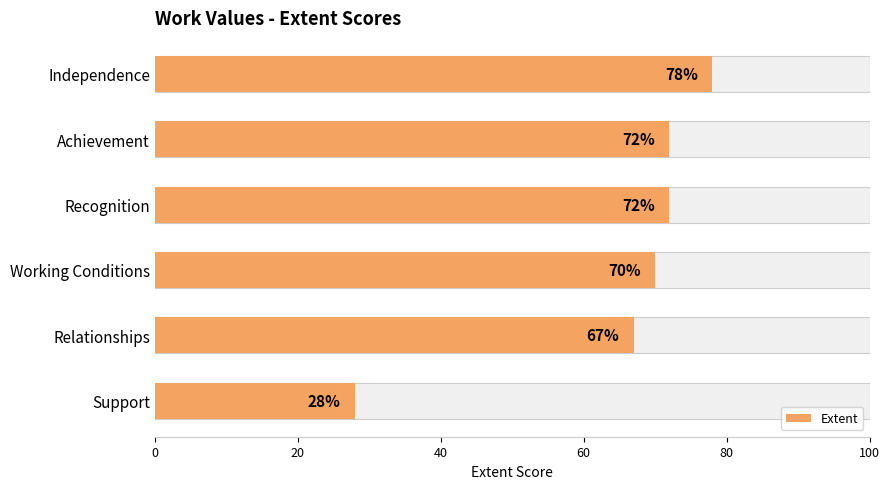

How many categories are shown in the chart?

6